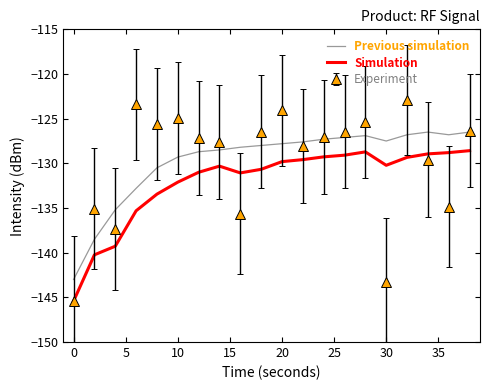

What is the highest value of the Simulation series?

-128.6